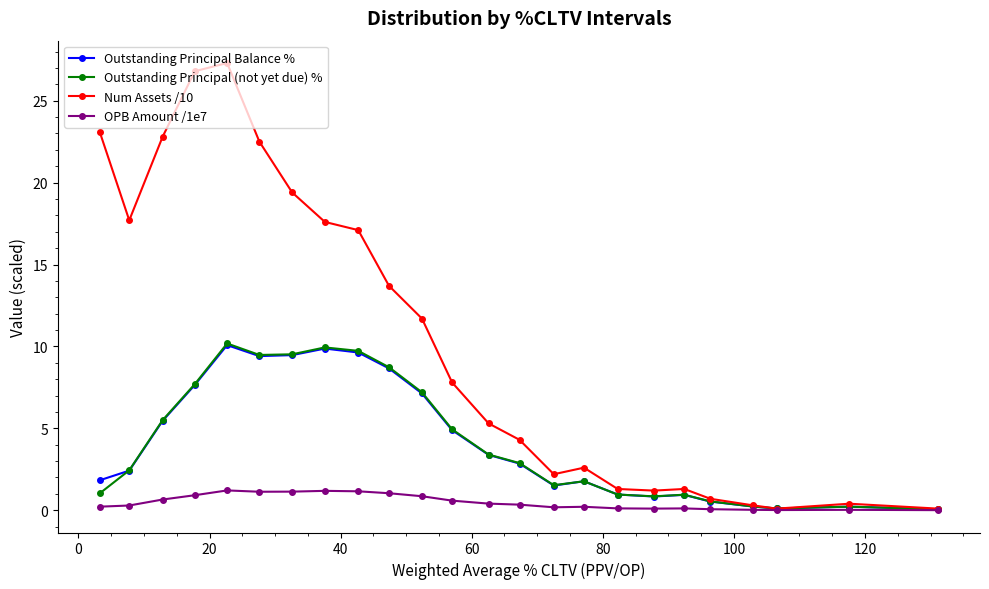

Count the number of categories in the chart.

24